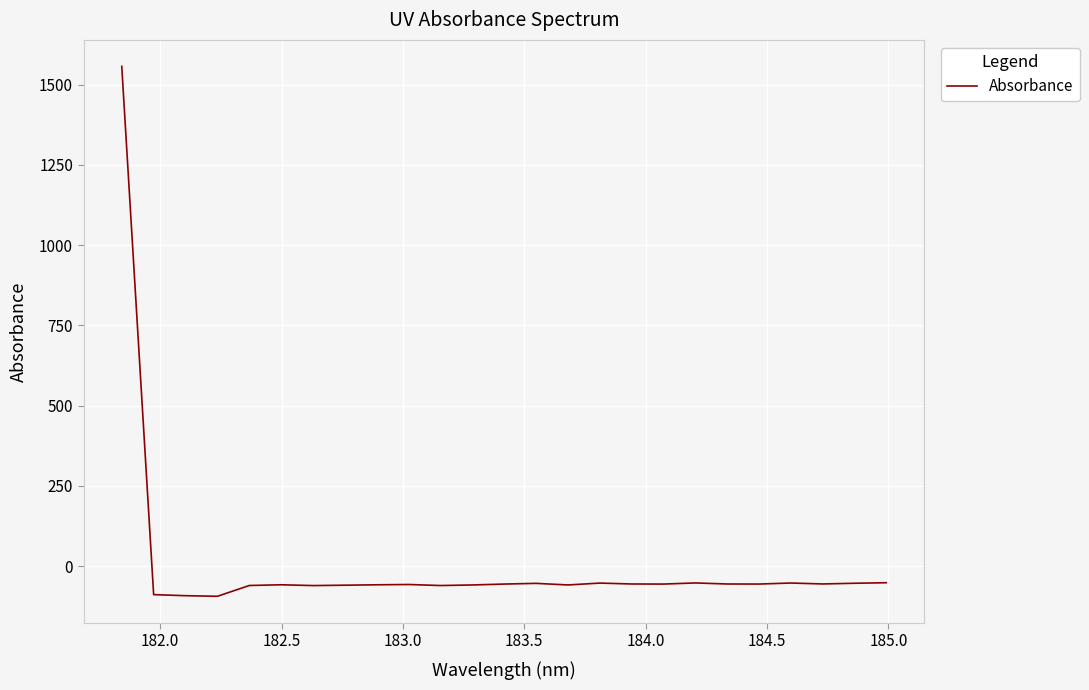

What is the greatest value displayed?

1556.7